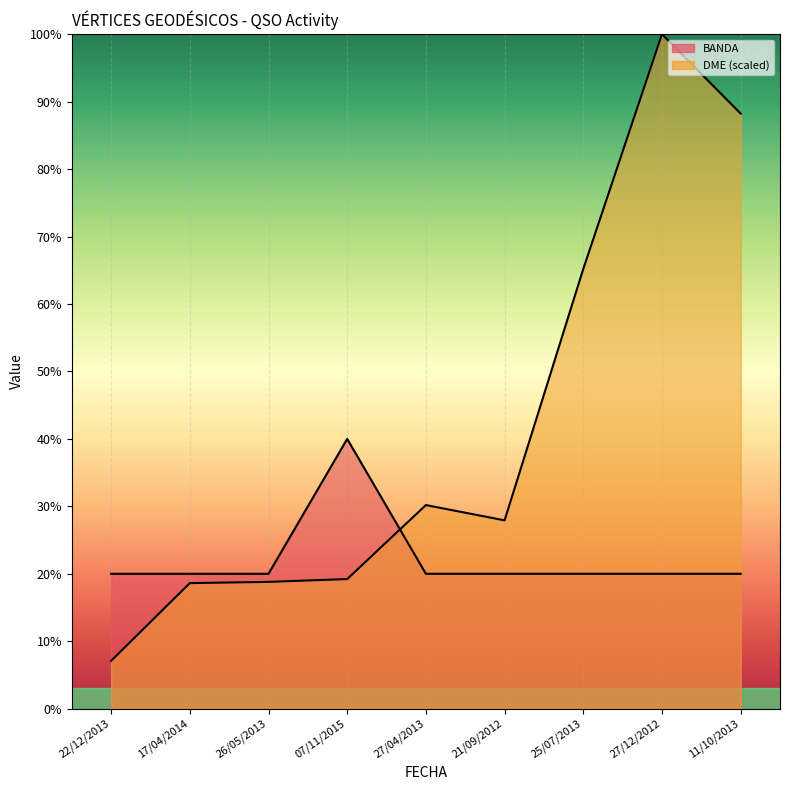

After their last crossing, which series has the higher values: DME_numeric or BANDA?

DME_numeric